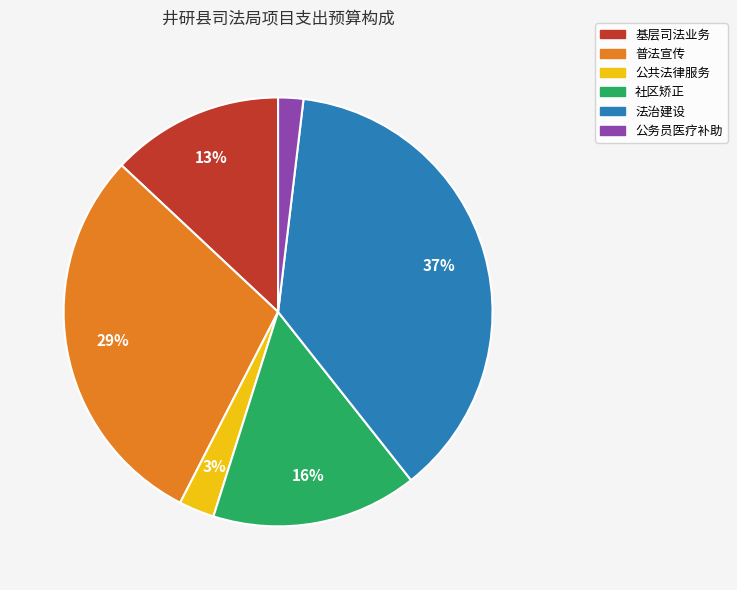

Combined, do 社区矫正 and 法治建设 account for over 50%?

Yes